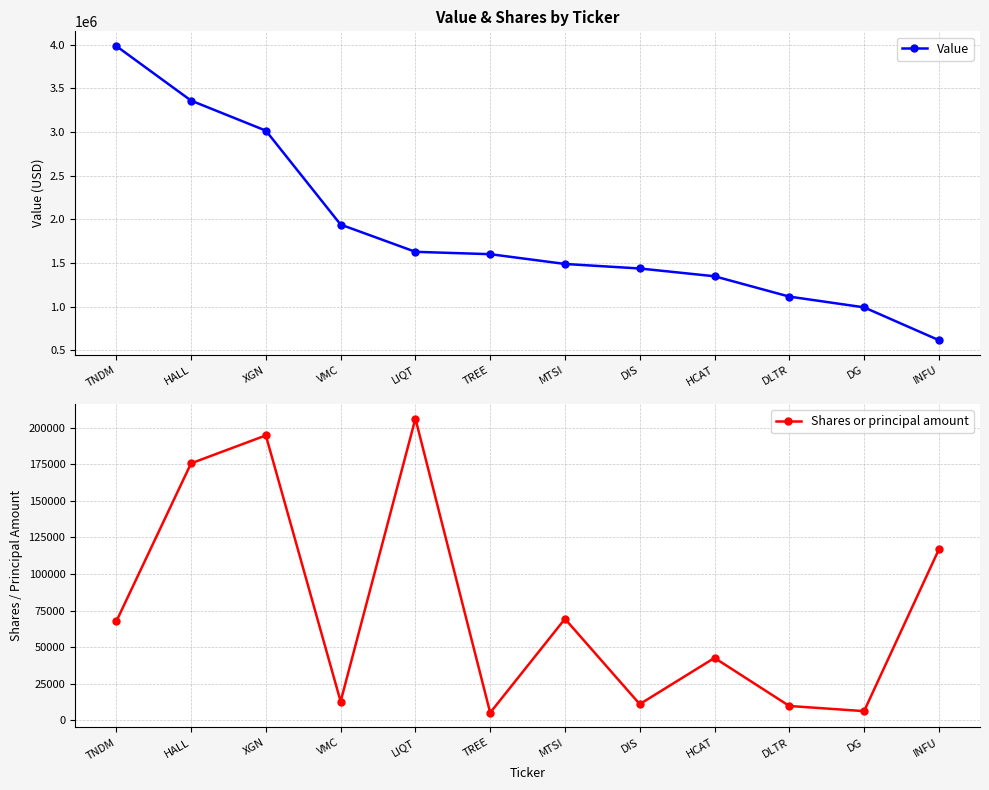

Reading left to right, list all the values displayed in this chart.

Value: TNDM=3986000	HALL=3361000	XGN=3017000	VMC=1941000	LIQT=1629000	TREE=1602000	MTSI=1490000	DIS=1438000	HCAT=1349000	DLTR=1116000	DG=993000	INFU=617000
Shares or principal amount: TNDM=67595	HALL=175696	XGN=194800	VMC=12840	LIQT=206293	TREE=5163	MTSI=69358	DIS=11038	HCAT=42649	DLTR=9781	DG=6252	INFU=116820